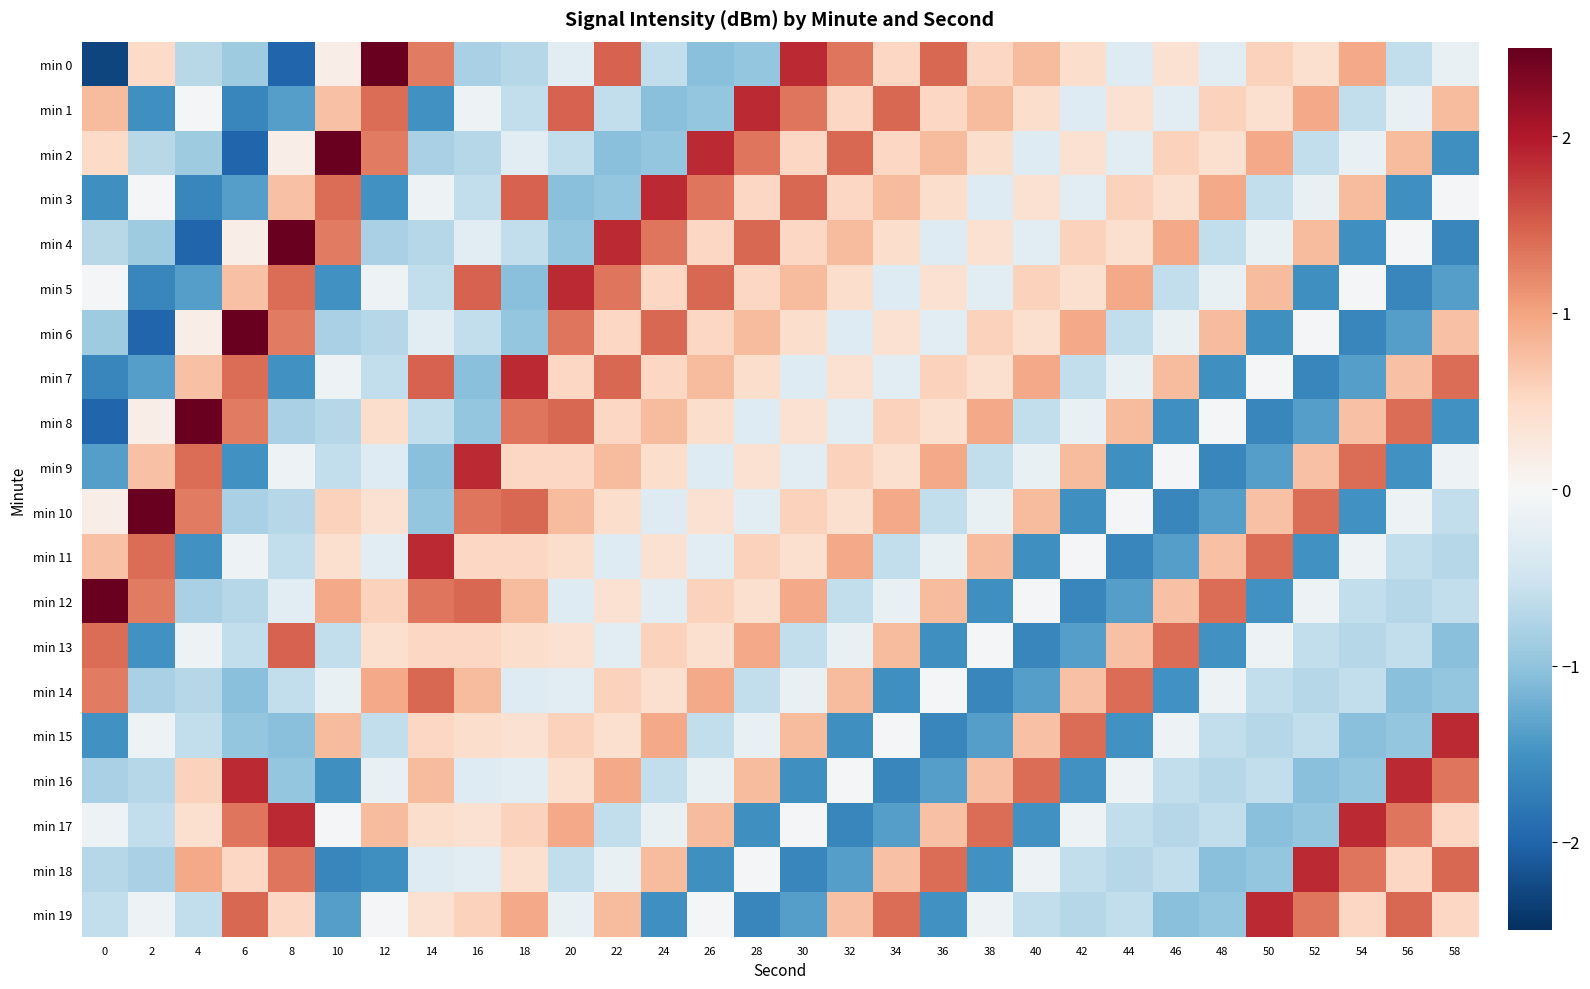

At which category does the chart reach its peak across all series?

12